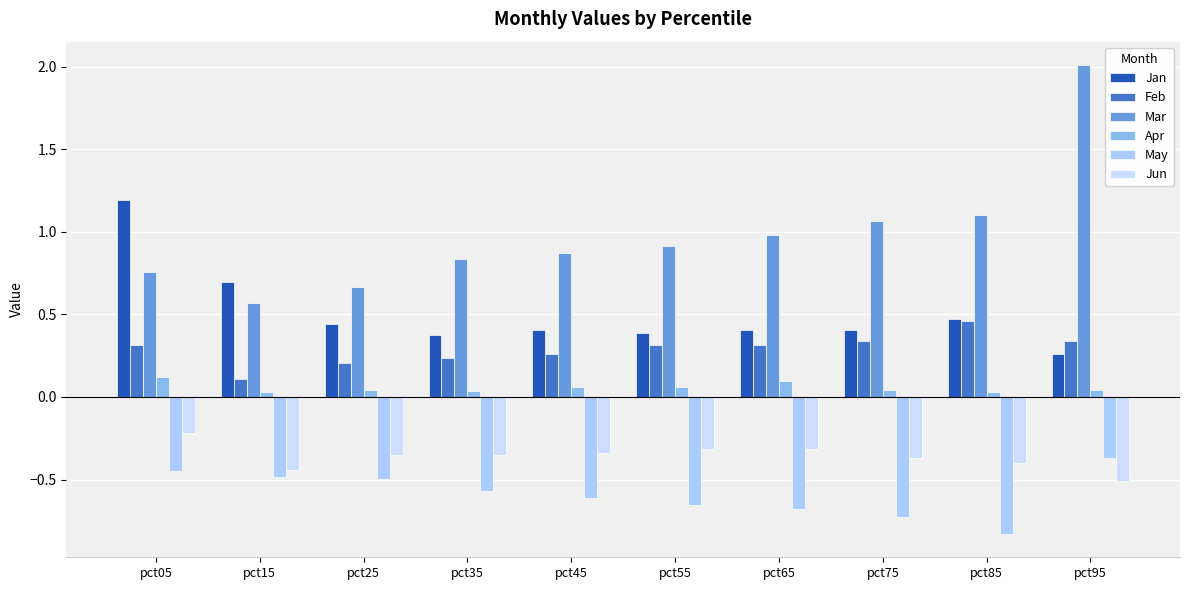

List the labels in order of May value, largest first.

pct95, pct05, pct15, pct25, pct35, pct45, pct55, pct65, pct75, pct85